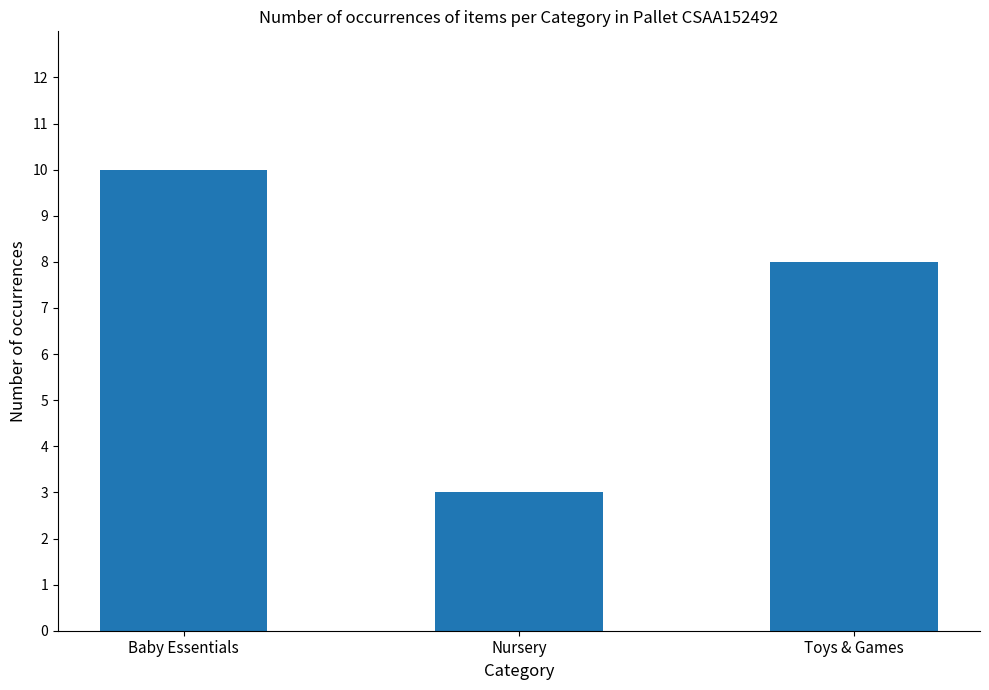

What is the difference between the maximum and second lowest values?

2